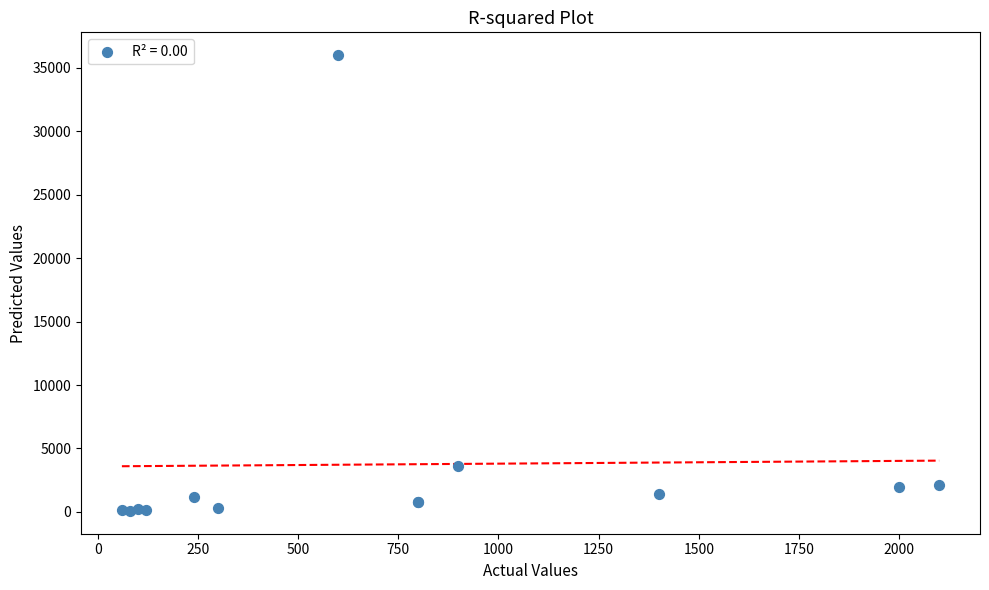

What Y value in the scatter plot is closest to 18040?

3600